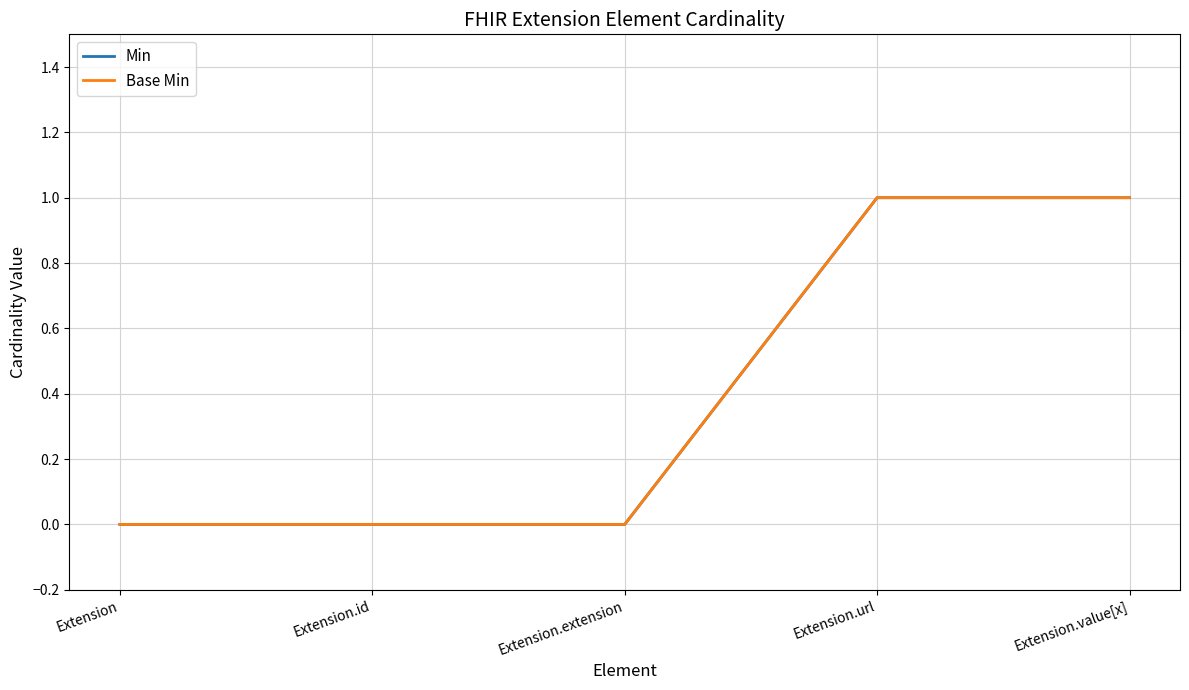

Rank the categories by Min value from lowest to highest.

Extension, Extension.id, Extension.extension, Extension.url, Extension.value[x]